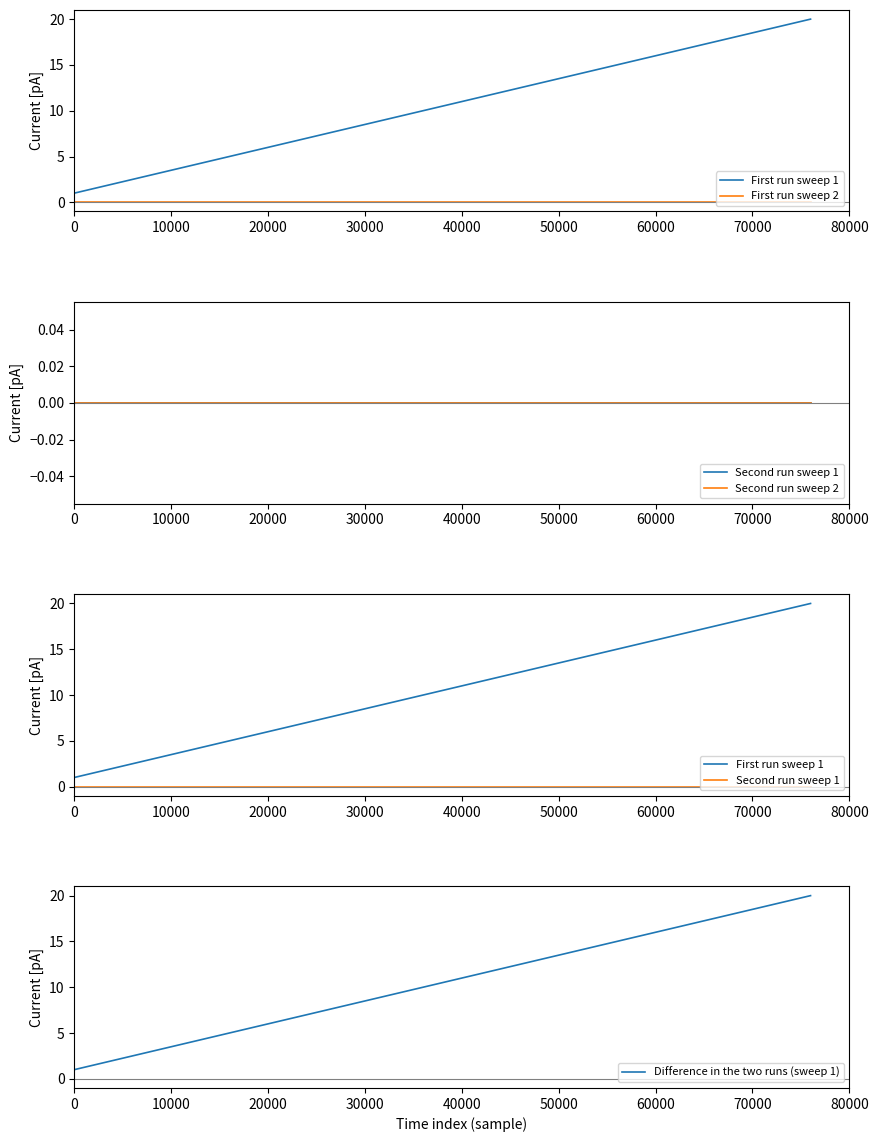

True or false: First run sweep 2 has a value of 0 at 30000.

True